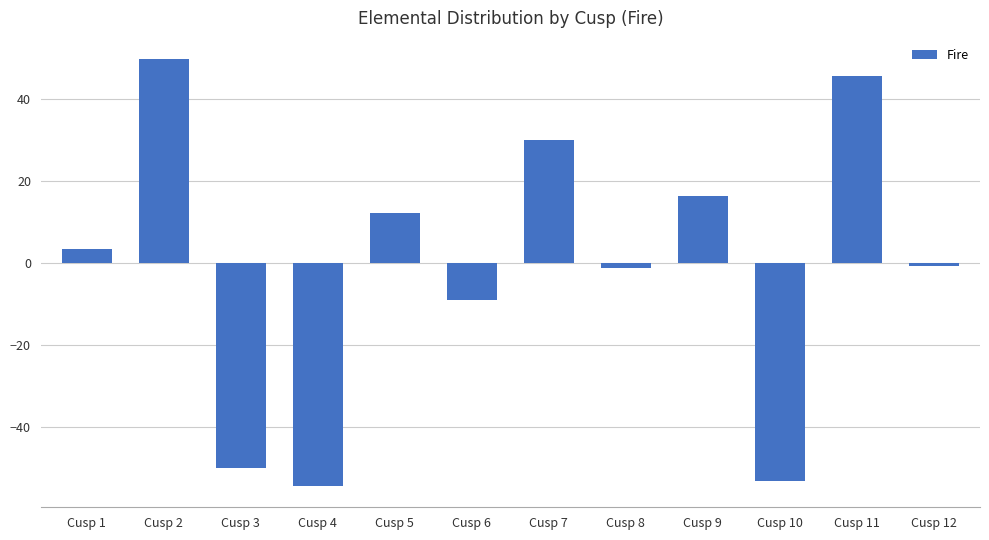

What is the value of the 10th bar from the left?

-53.1